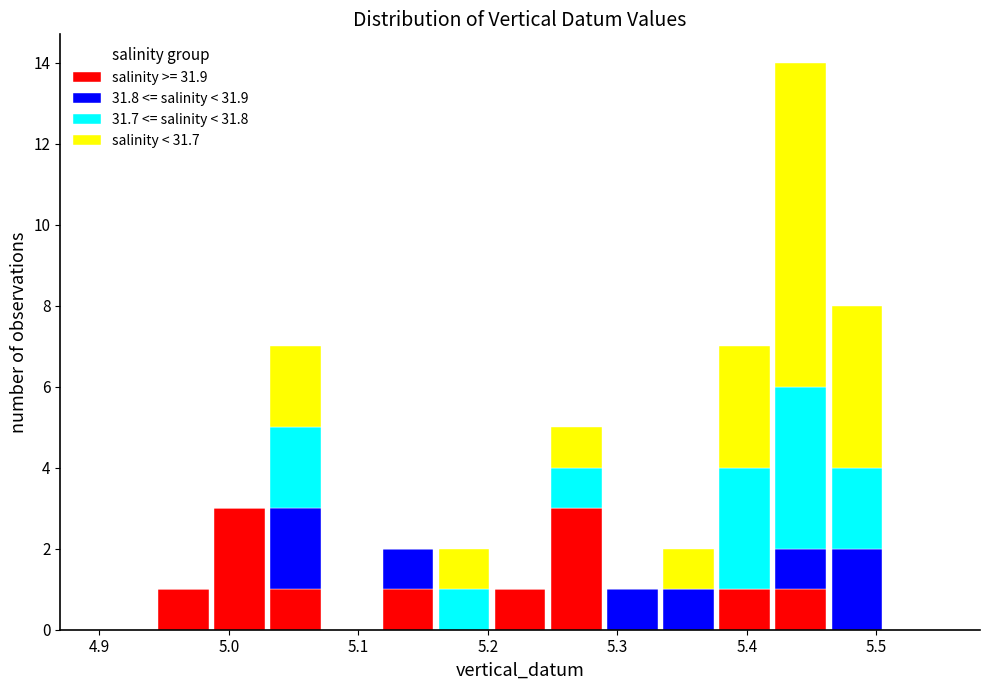

Which range on the x-axis has the tallest stacked bar (by total height)?

5.42 to 5.46